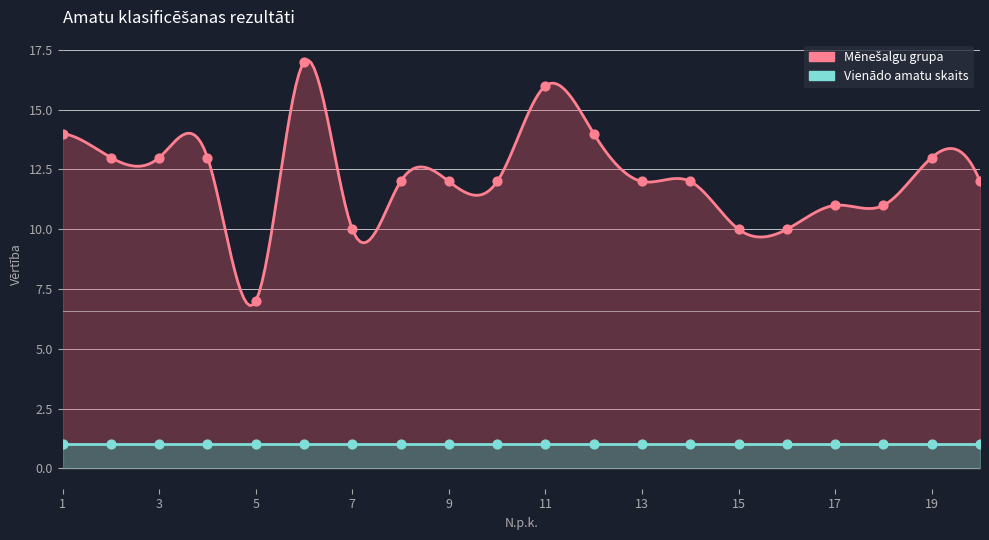

Approximately how many times larger is the value at 16 compared to 1?

0.7